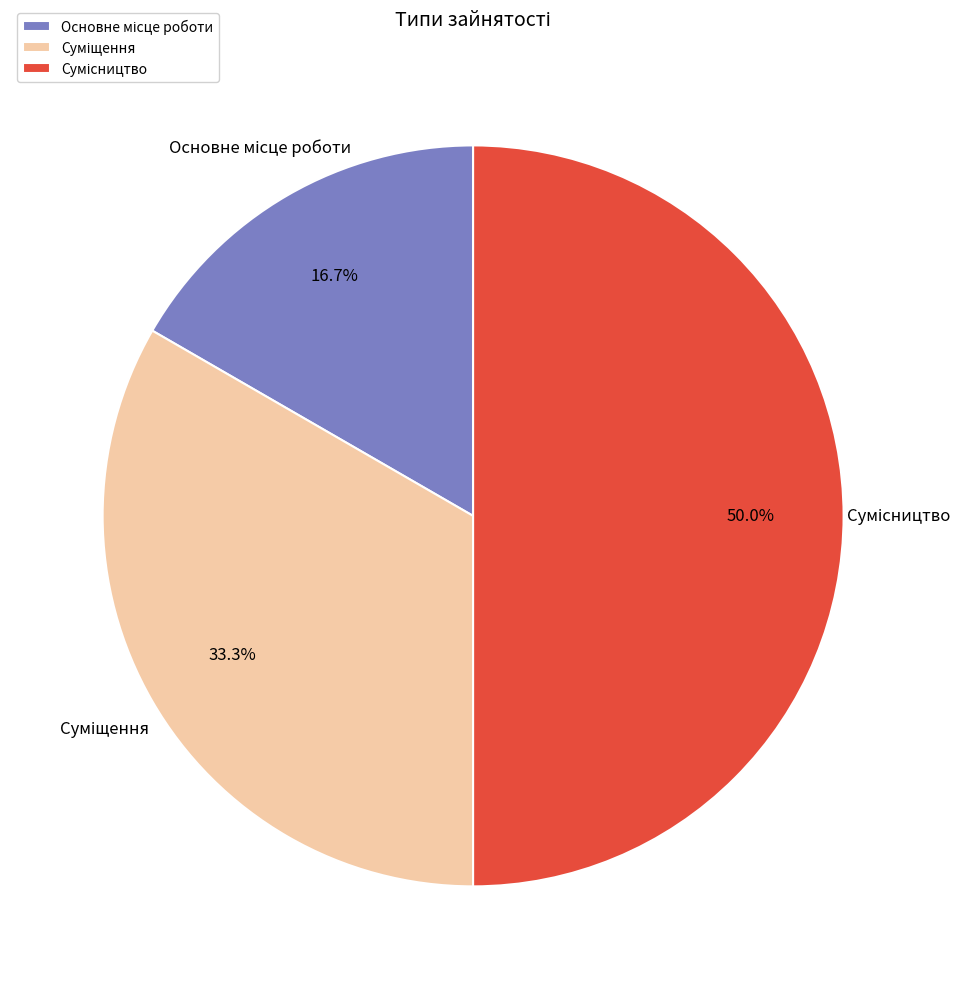

How much of the chart is everything except Основне місце роботи?

83.3%